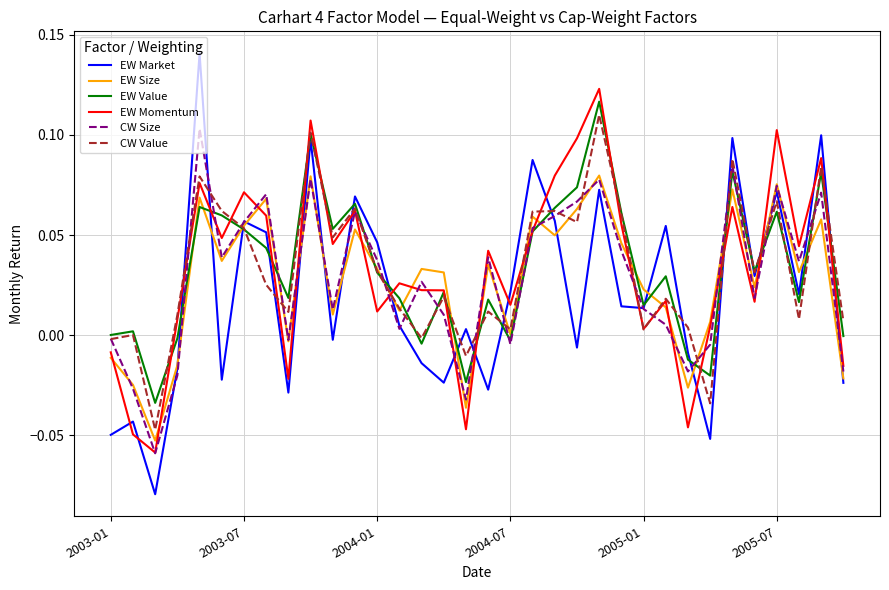

Which series has the largest range (max minus min)?

EW Market